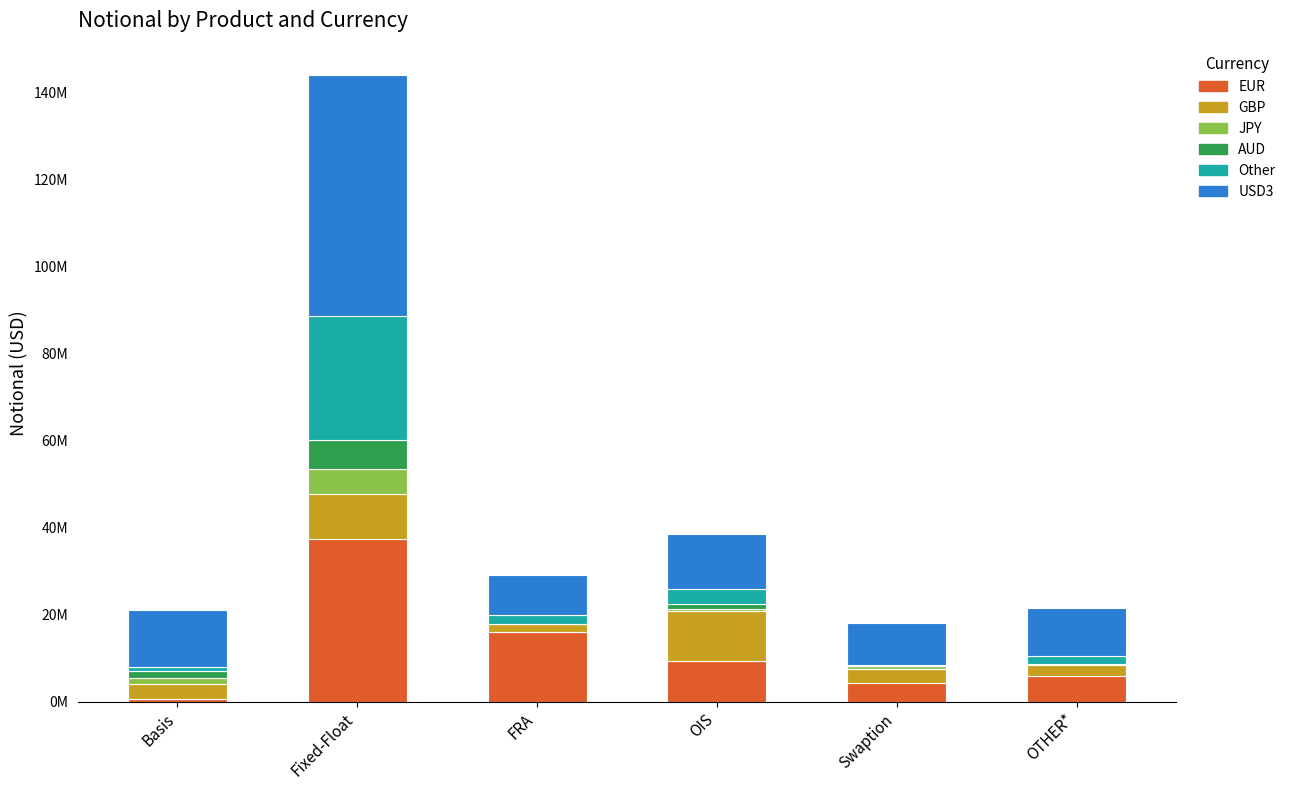

What are all the series names shown in the legend?

EUR, GBP, JPY, AUD, Other, USD3